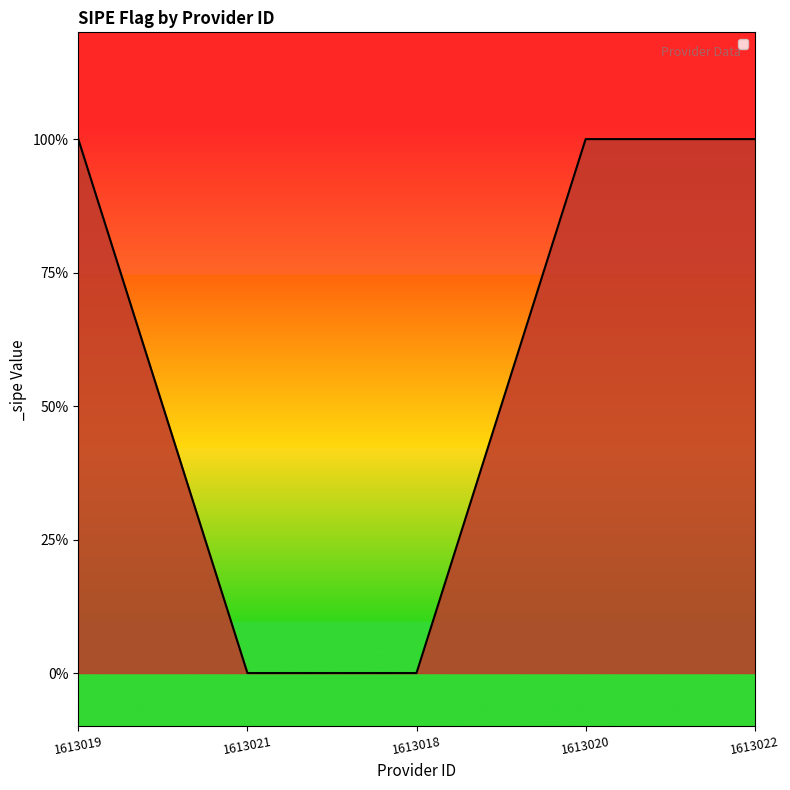

True or false: the data shows 0 at 1613018.

False